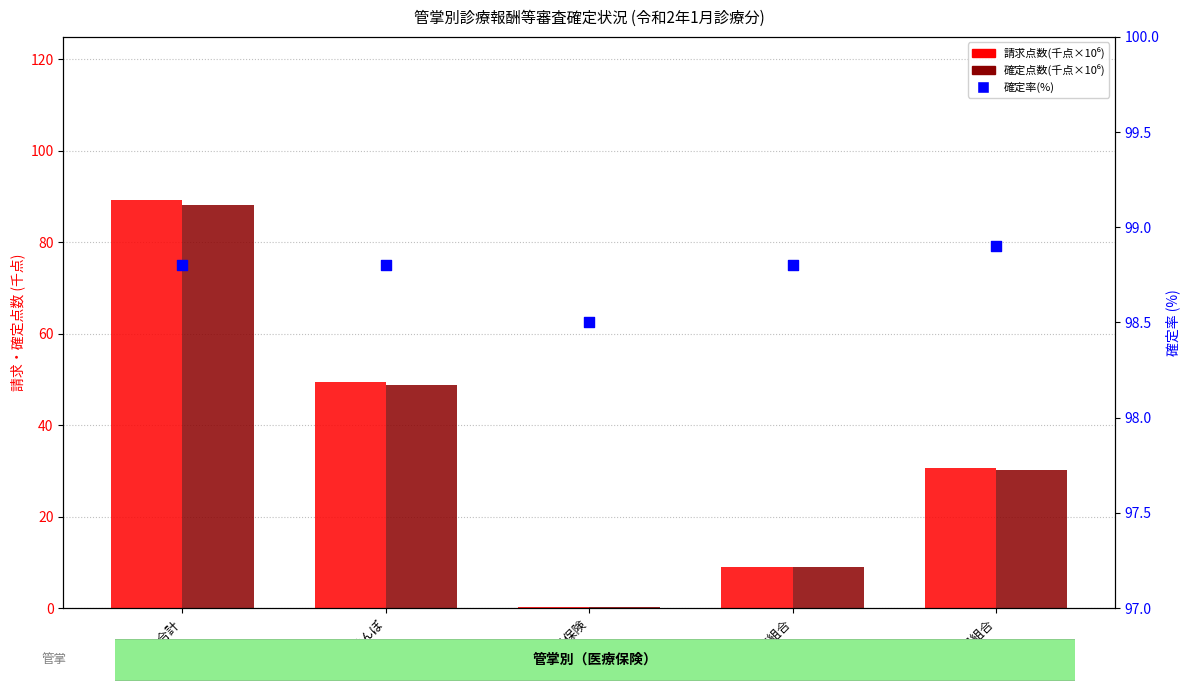

At which category is the sum across all series the highest?

医療保険合計